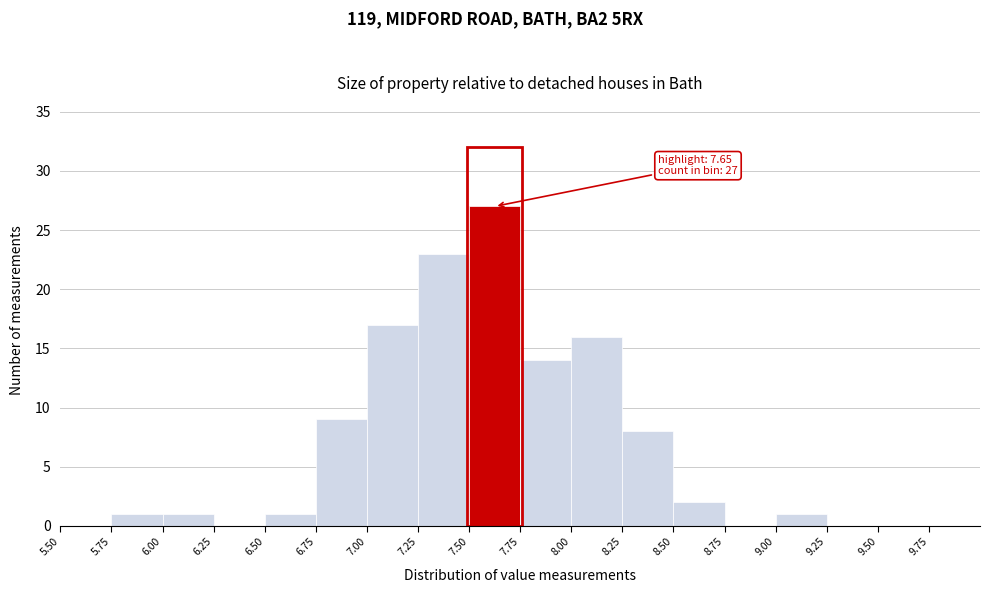

Which range on the x-axis has the tallest bar?

7.50 to 7.75